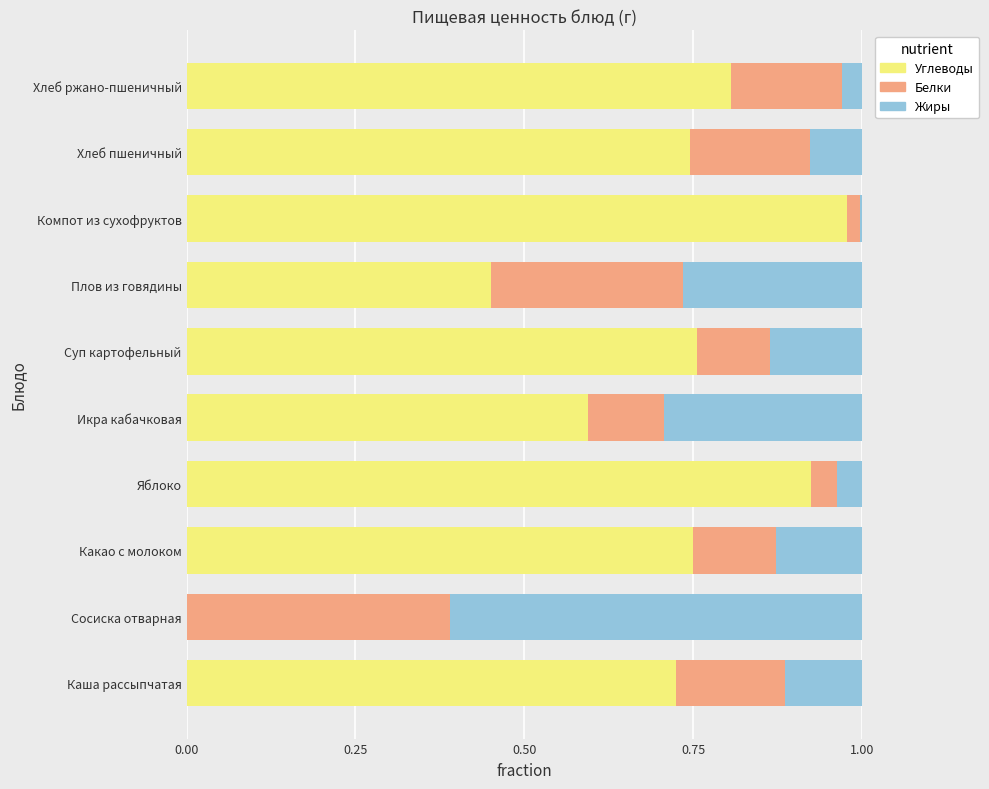

How many data points in Углеводы are above 0?

9